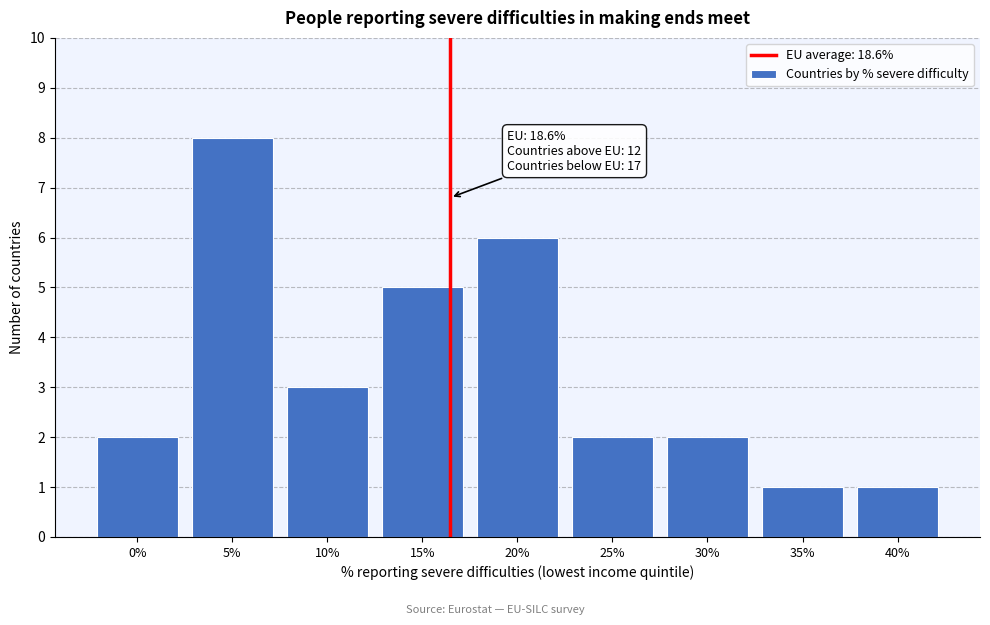

Reading left to right, list all the values displayed in this chart.

2	8	3	5	6	2	2	1	1